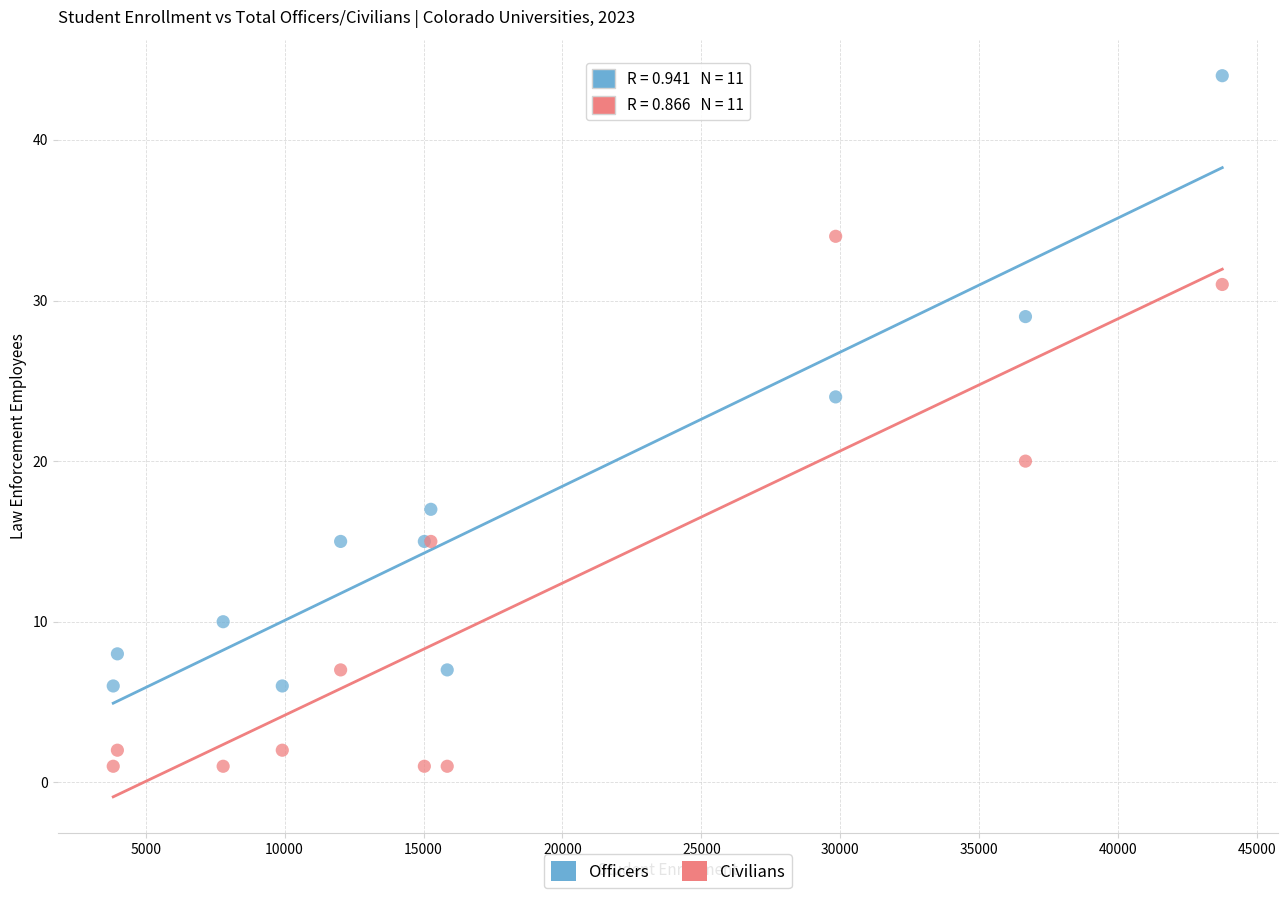

In the Officers series, what Y value is closest to 25?

24